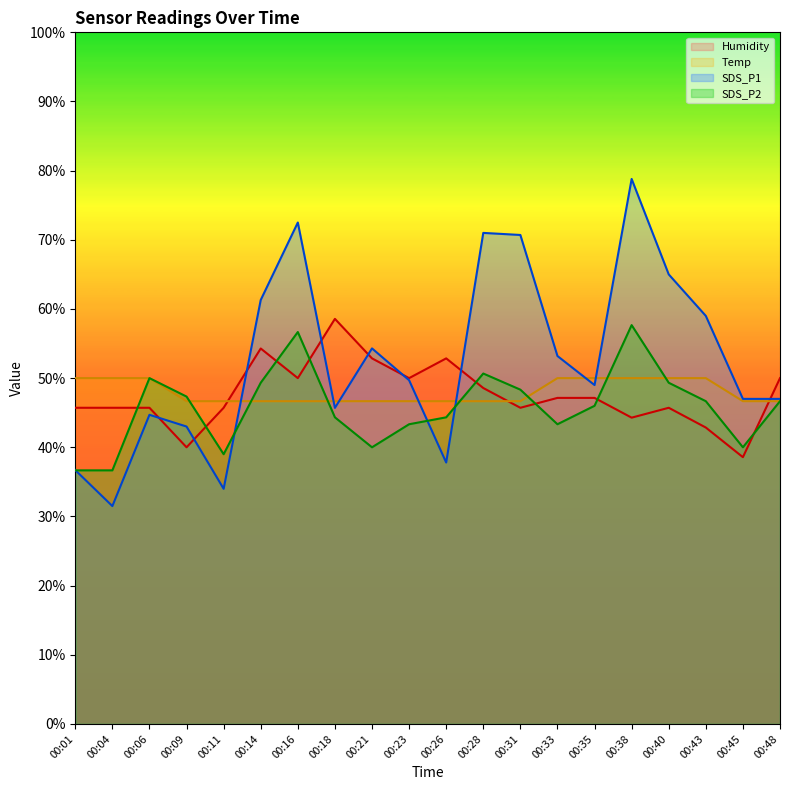

Which series has the largest total across all categories?

SDS_P1